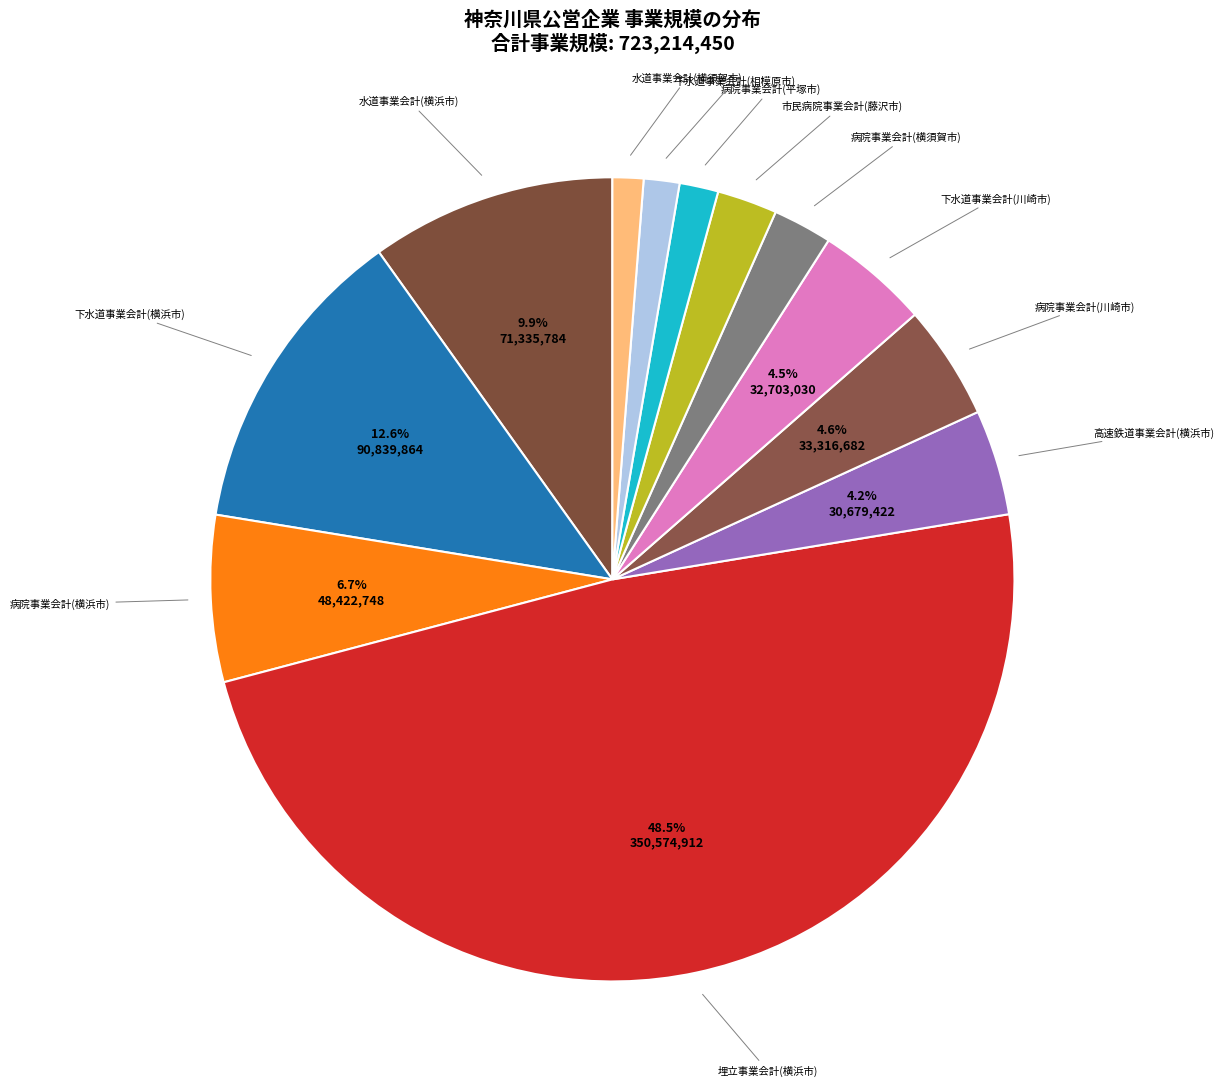

Which category has the biggest portion of the pie?

埋立事業会計(横浜市)